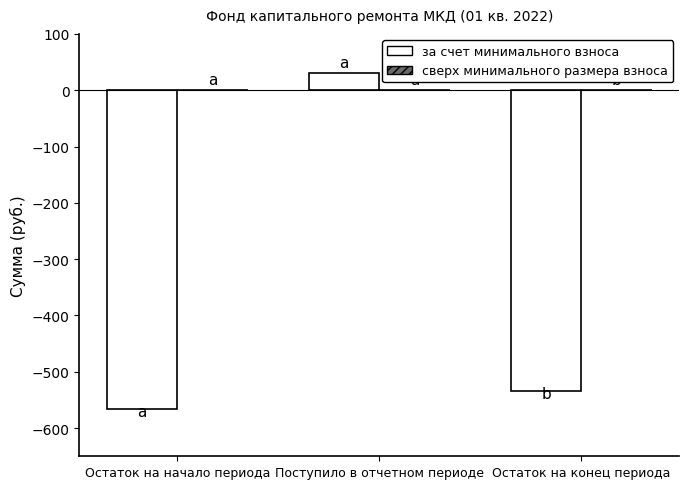

What position from the left is Остаток на начало периода?

1